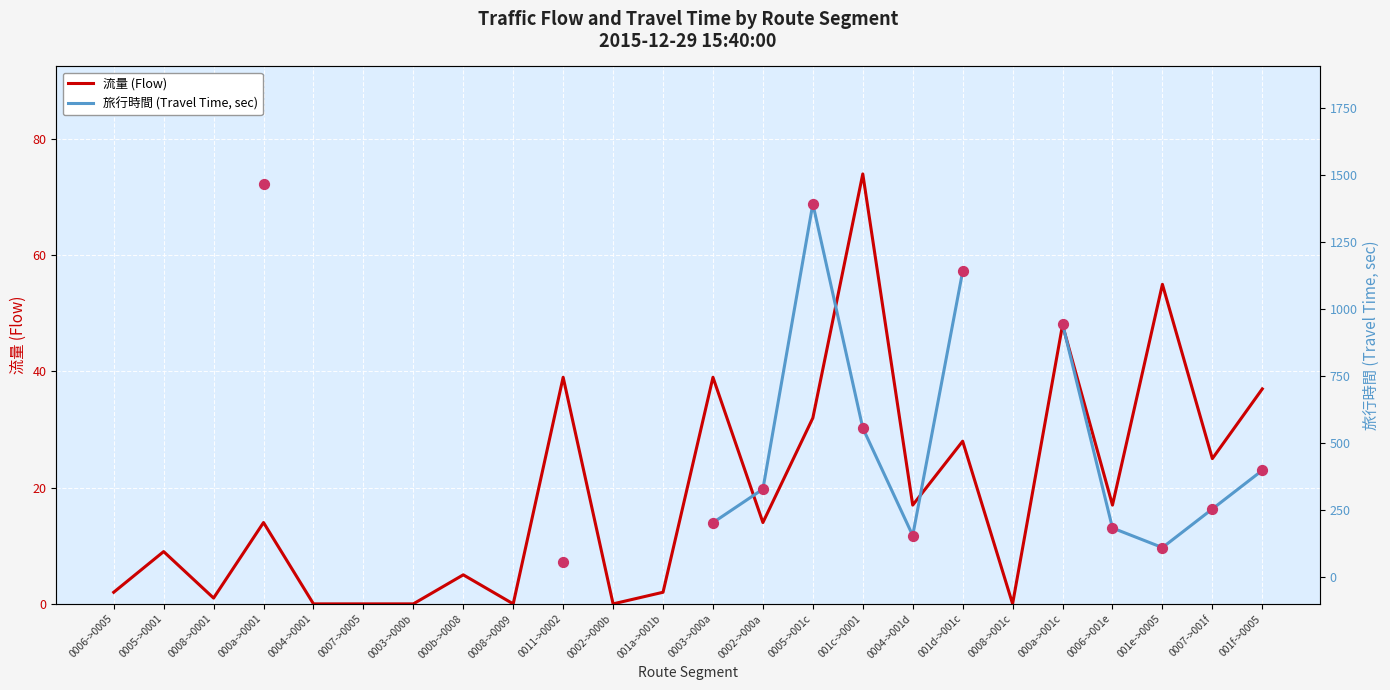

At how many categories does at least one series exceed 363?

6